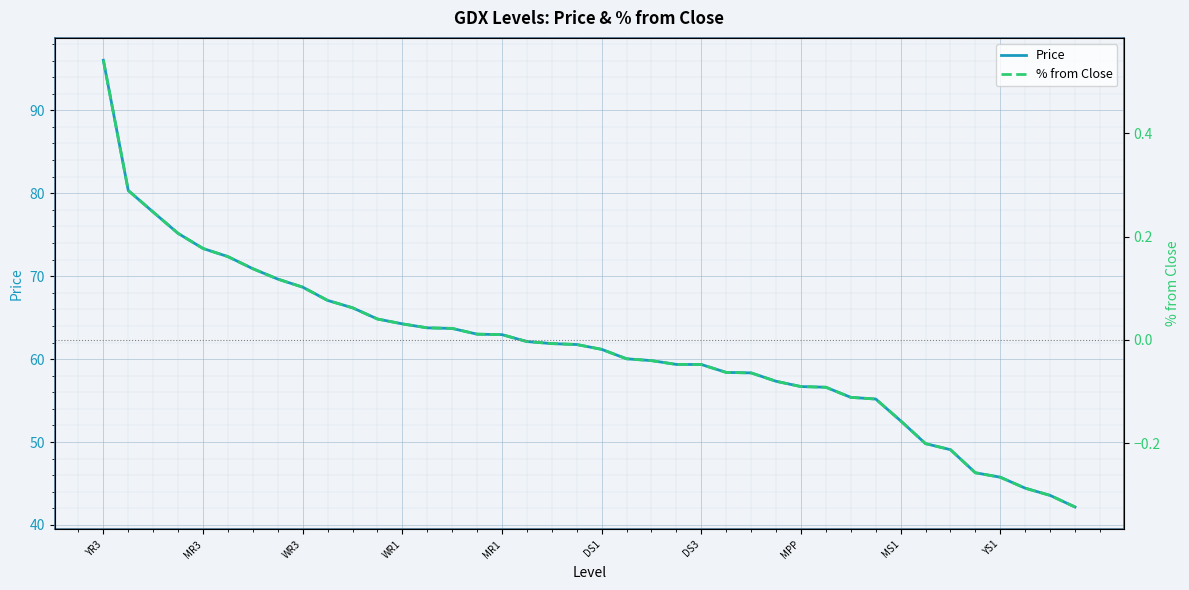

What is the greatest value displayed?

96.0